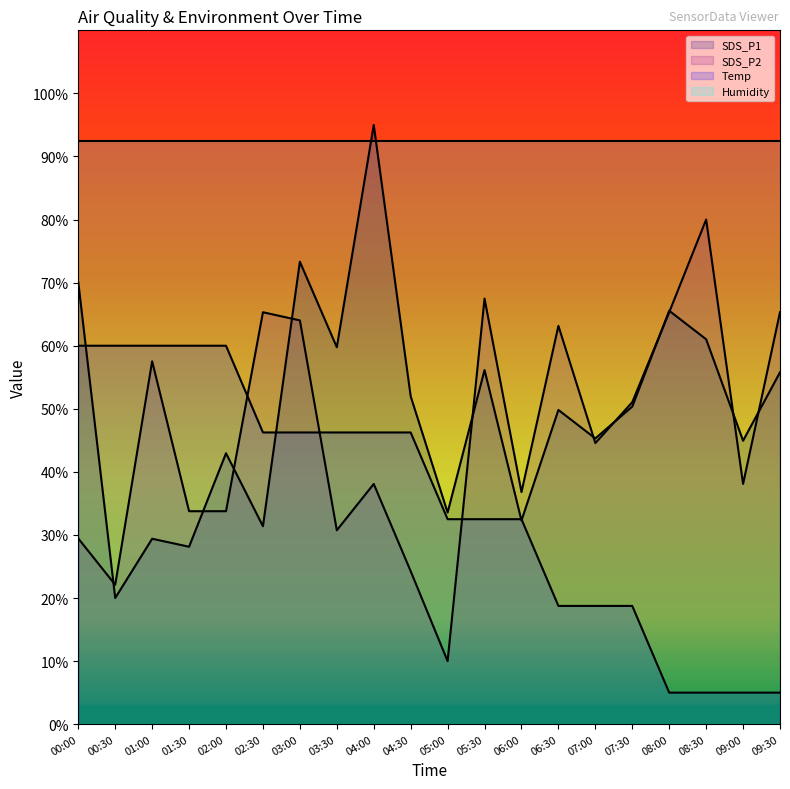

Where do SDS_P2 and Temp first cross each other?

02:00 and 02:30